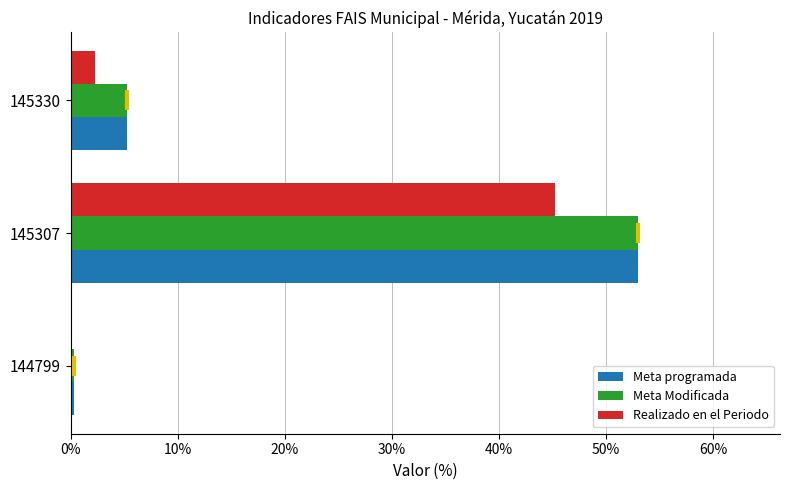

The Meta programada series shows 11.1 at 145307. True or false?

False